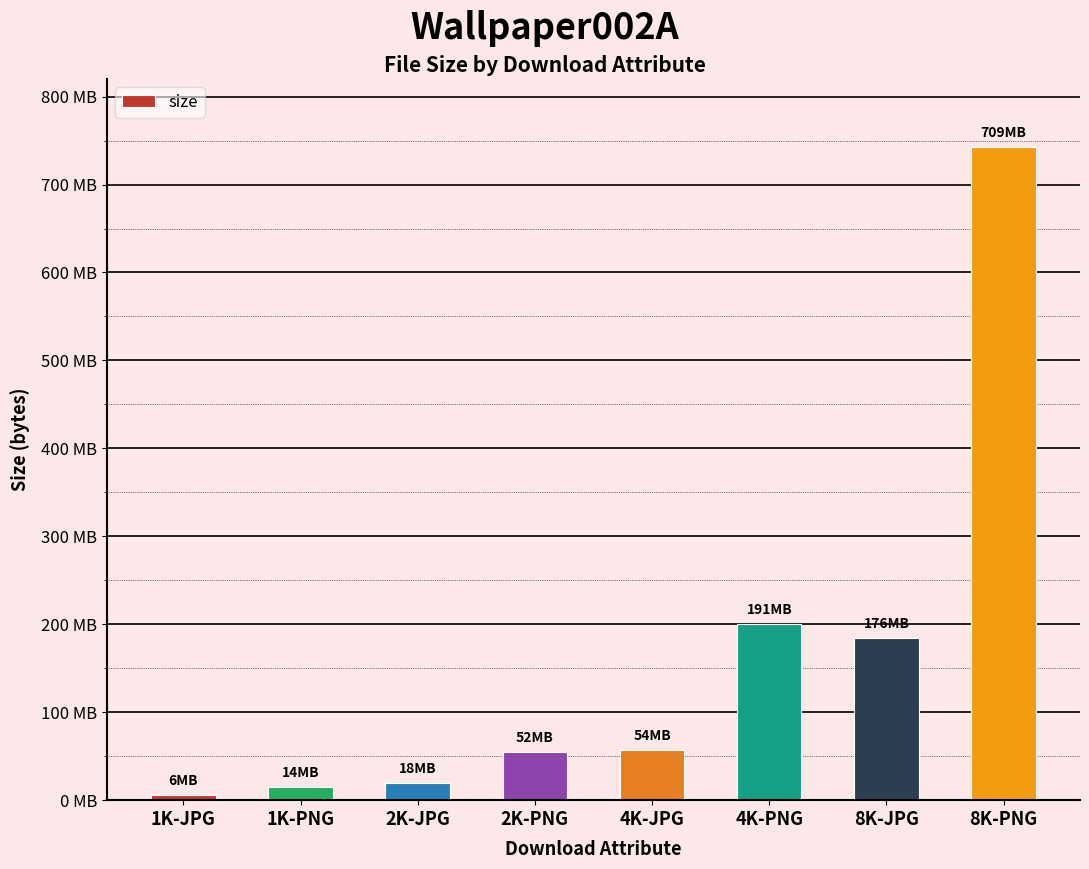

At which category does the chart reach its peak across all series?

8K-PNG